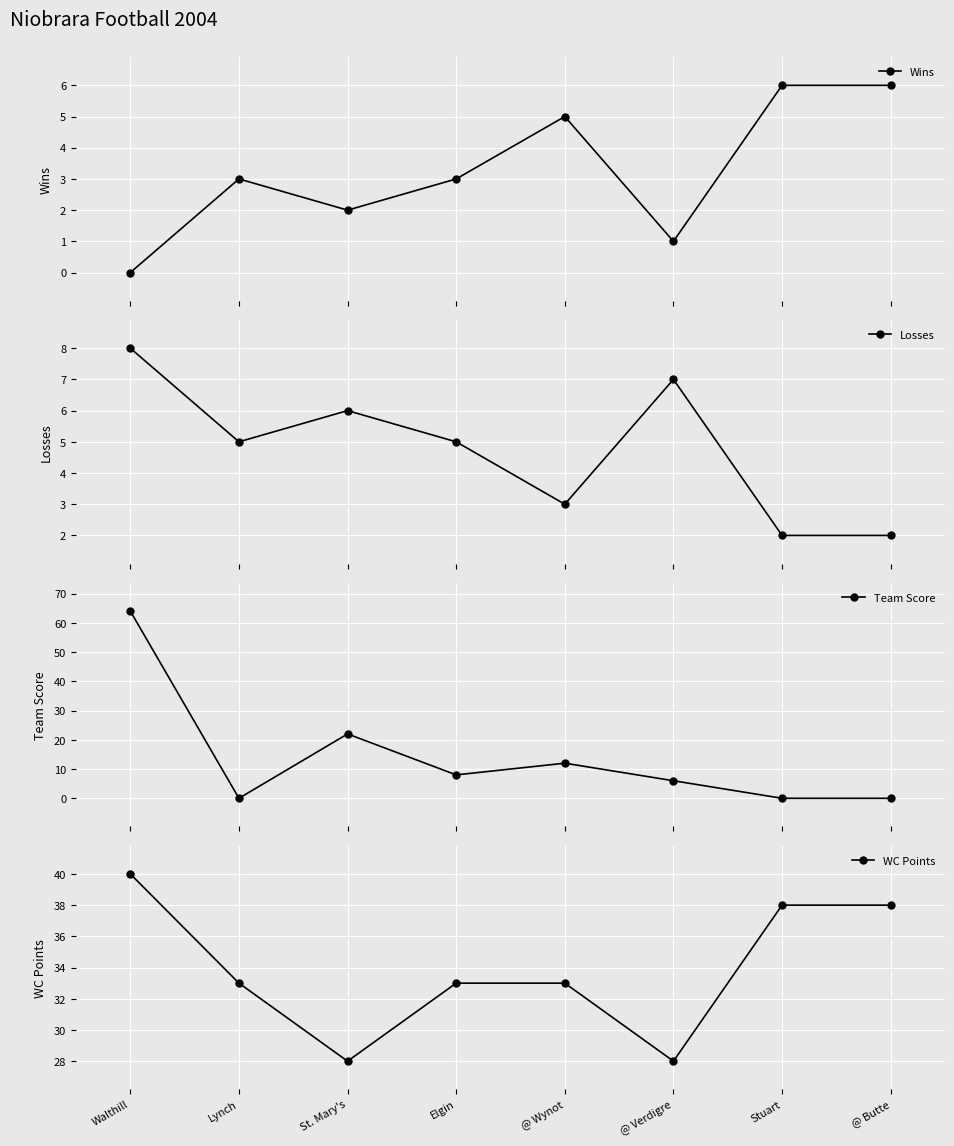

Where does the Team Score series first go above 8?

Walthill